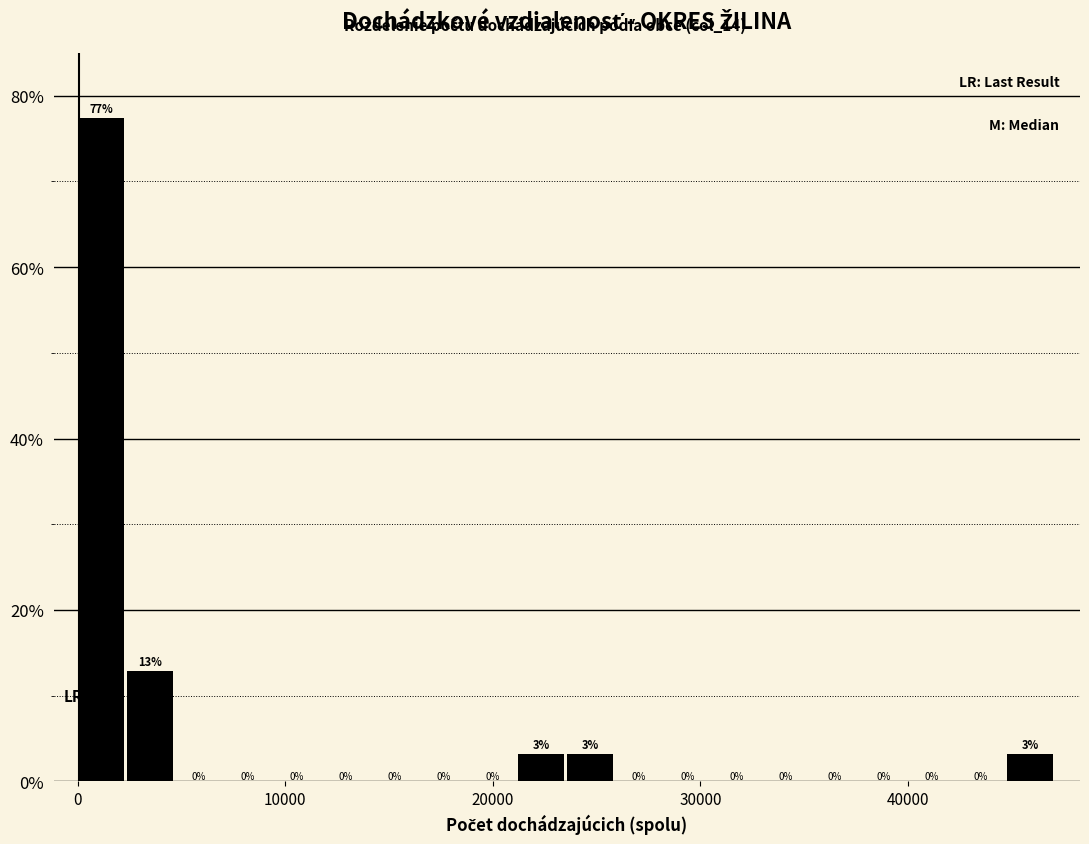

Read against the x-axis, roughly where is the centre of the tallest bar?

1000